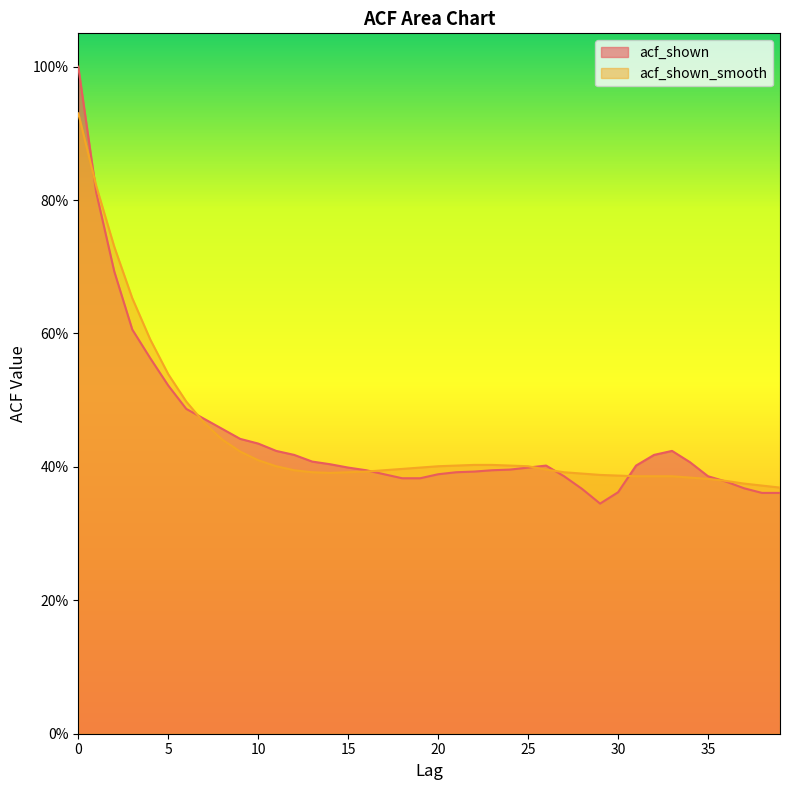

Which series changed the most between 31 and 33?

acf_shown